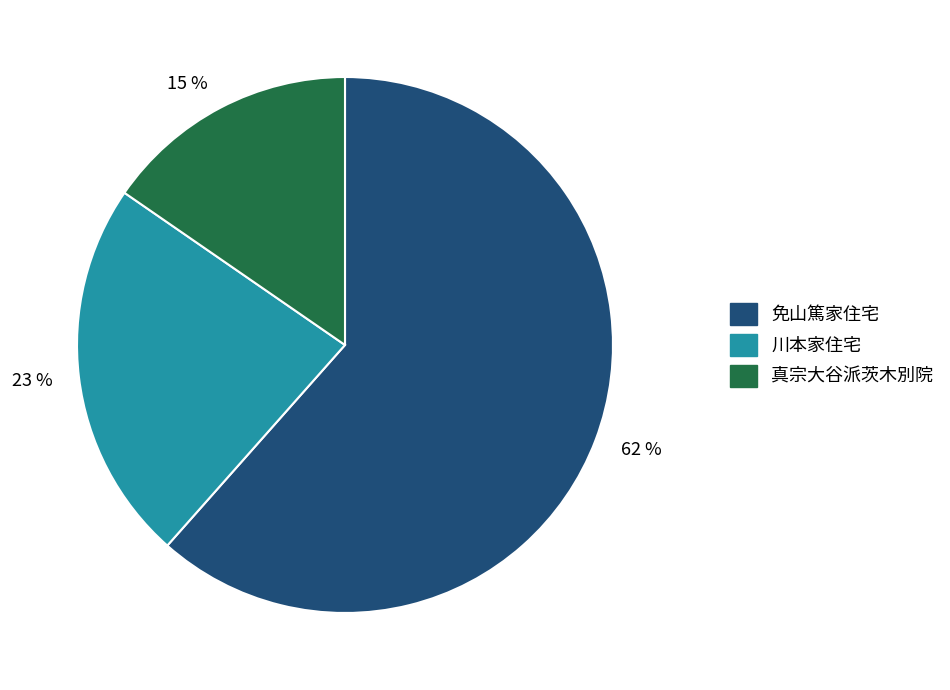

Rank the categories by value from lowest to highest.

15 %, 23 %, 62 %